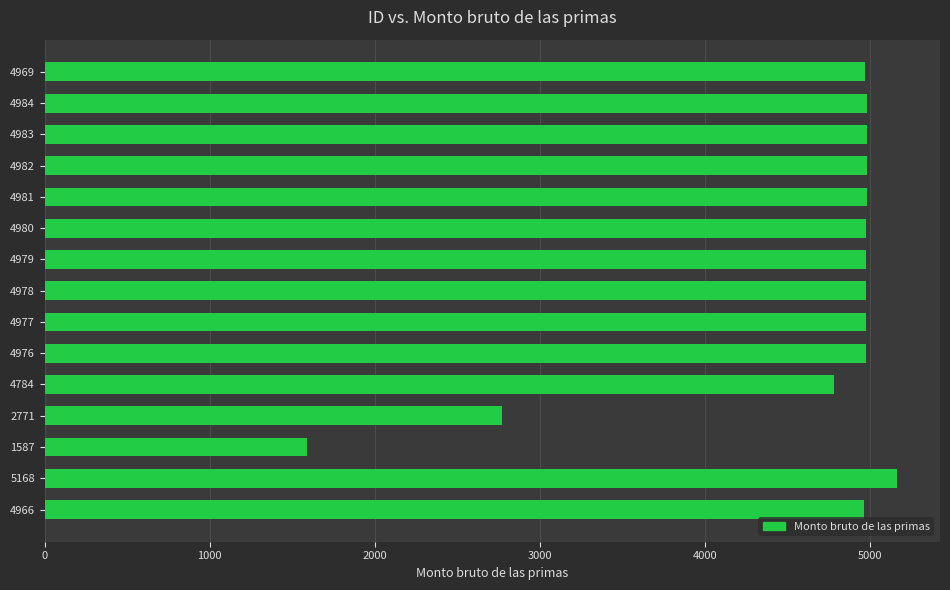

The chart shows a value of 5168 at 5168. True or false?

True